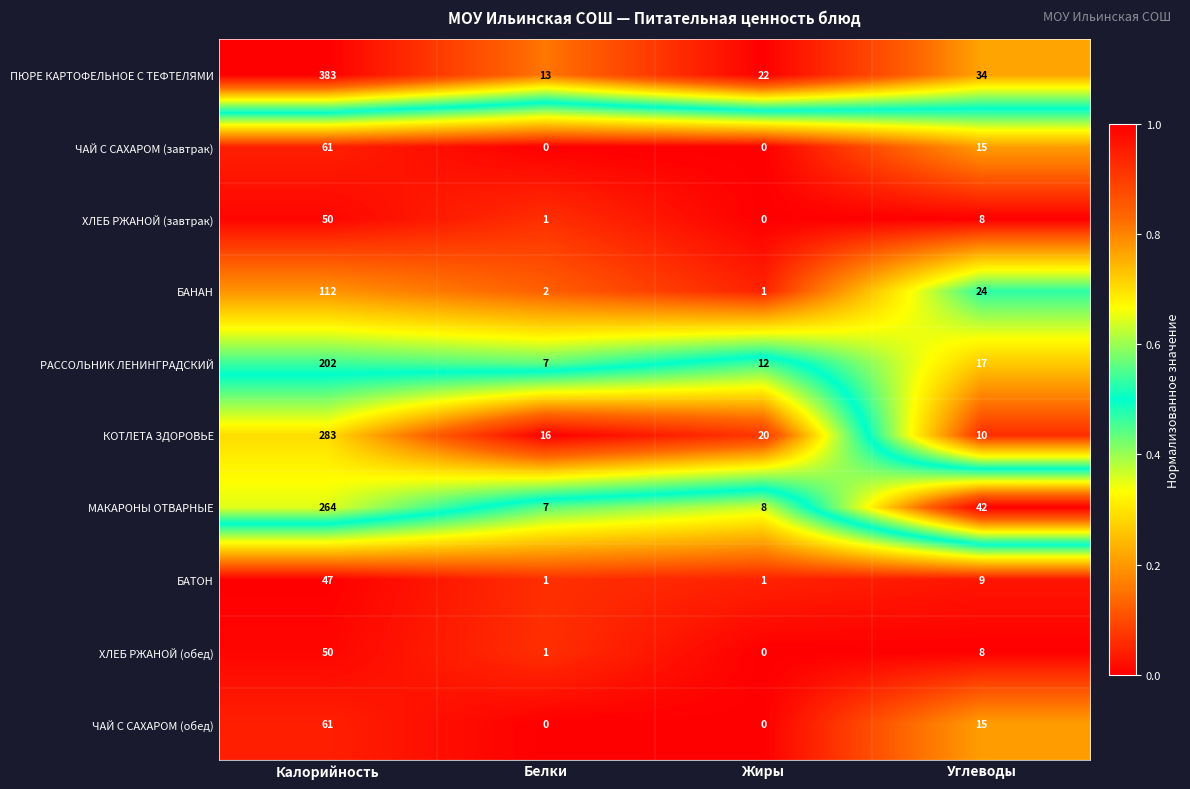

What is the difference between the БАТОН values at Калорийность and Жиры?

46